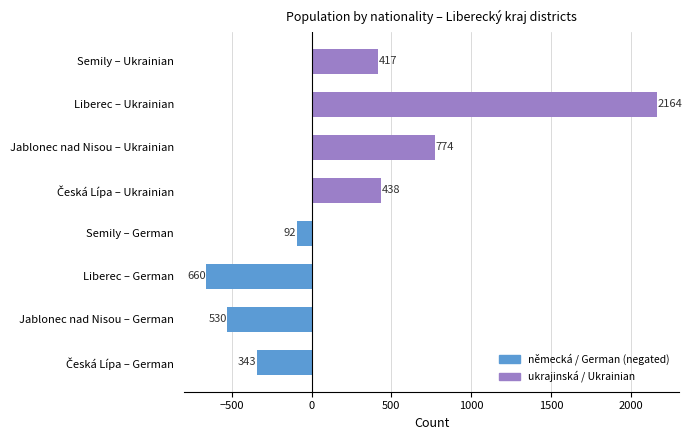

Where is the data nearest to the value 752?

Jablonec nad Nisou – Ukrainian